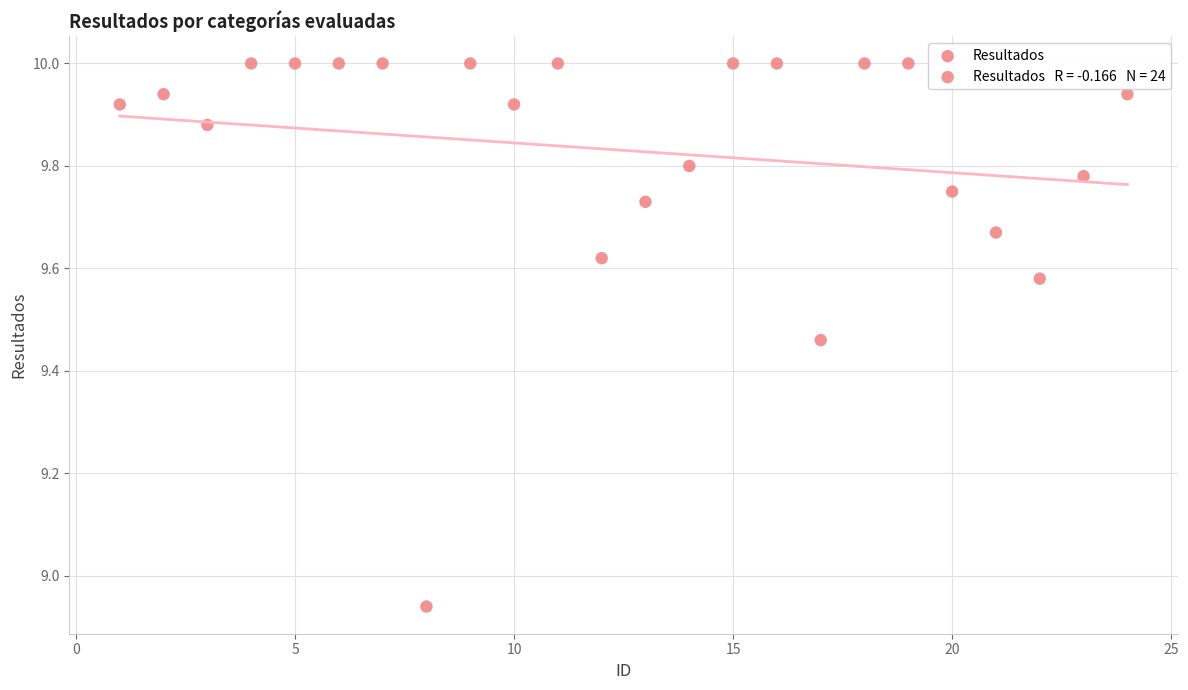

What is the range of Y values (max minus min)?

1.1